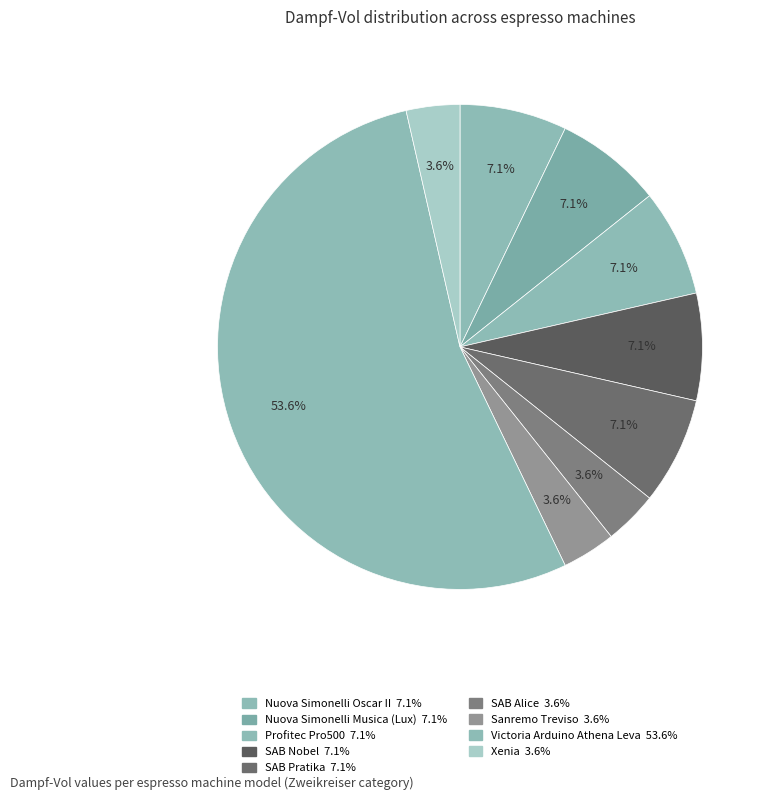

Count the number of slices in the pie.

9